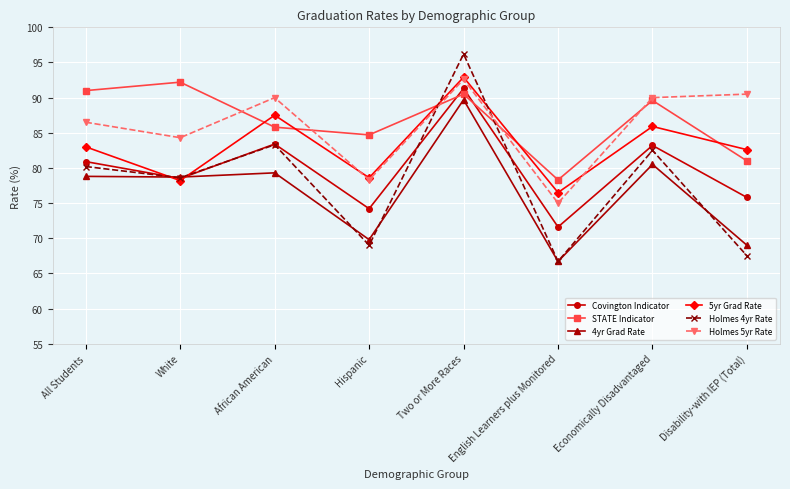

Which series ends up on top after the final intersection of Holmes 5yr Rate and Holmes 4yr Rate?

Holmes 5yr Rate